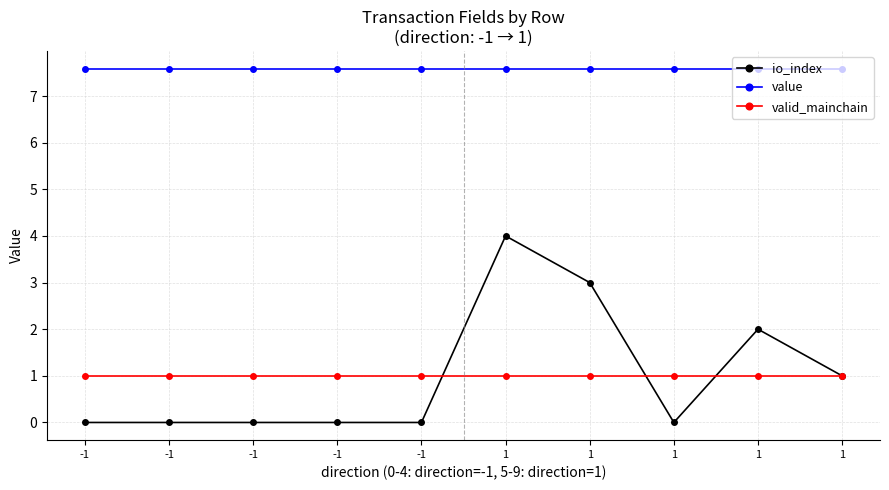

What is the difference between the io_index values at -1 and 1?

4.0